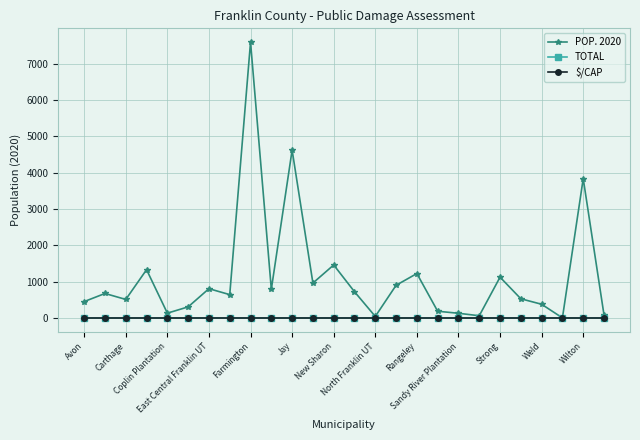

At which category does the chart reach its minimum across all series?

Avon